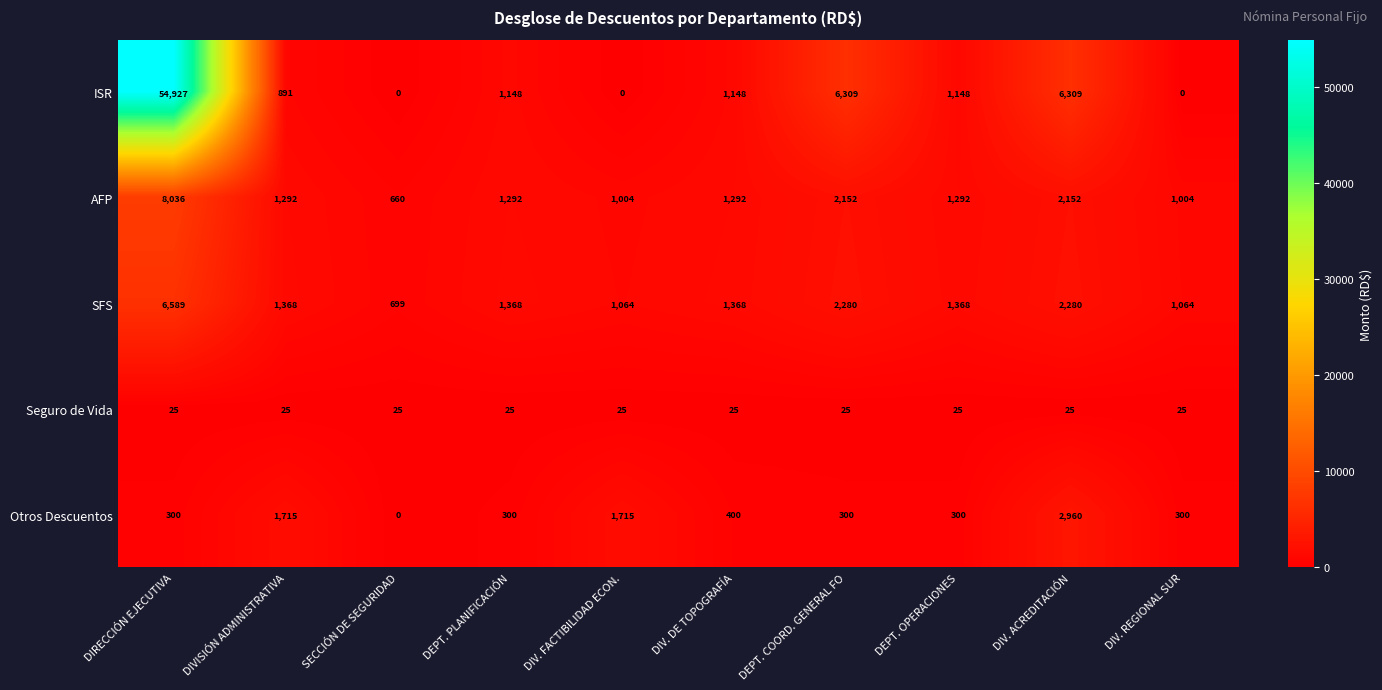

True or false: SFS has a value of 1368 at DIV. DE TOPOGRAFÍA.

True